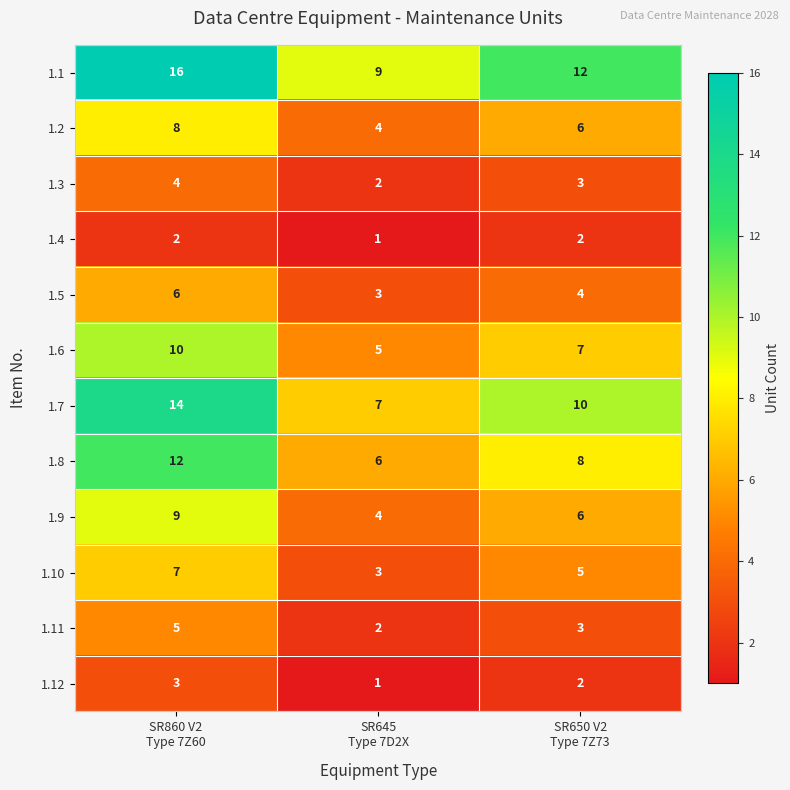

What is the lowest value of the 1.6 series?

5